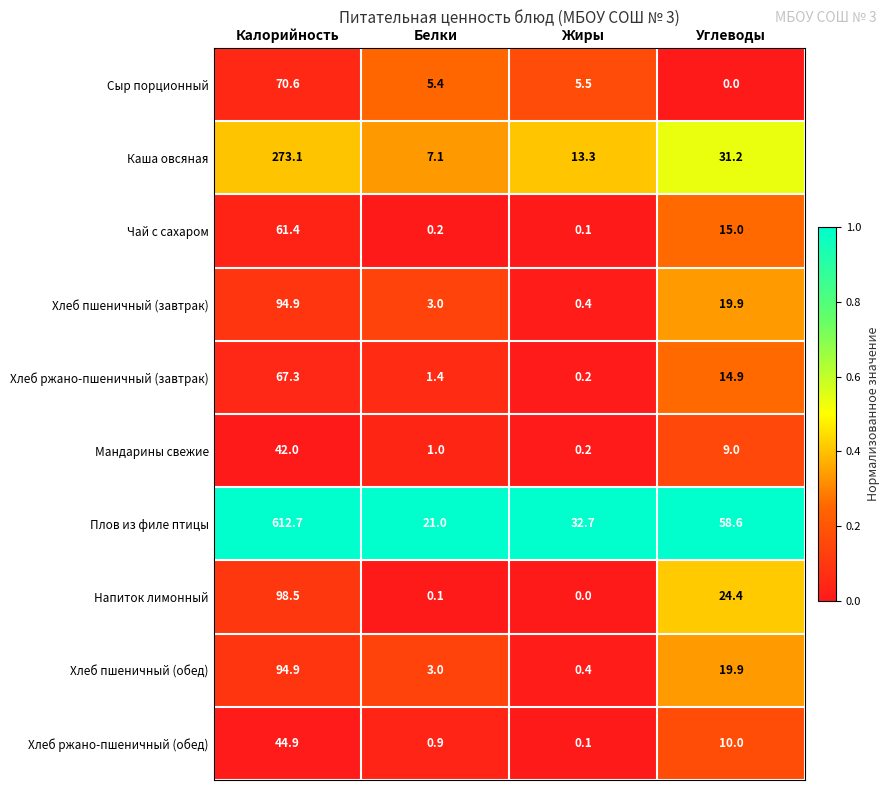

At which label is Плов из филе птицы closest to 316?

Углеводы